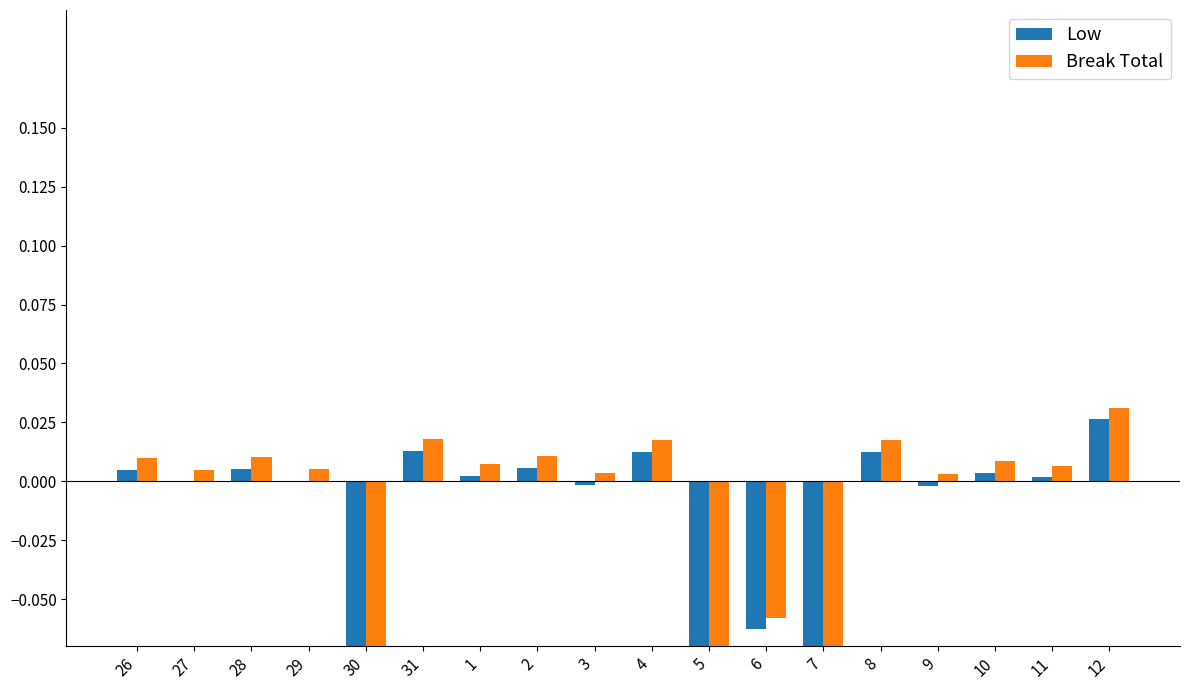

How many values in the Low series are below 0?

7